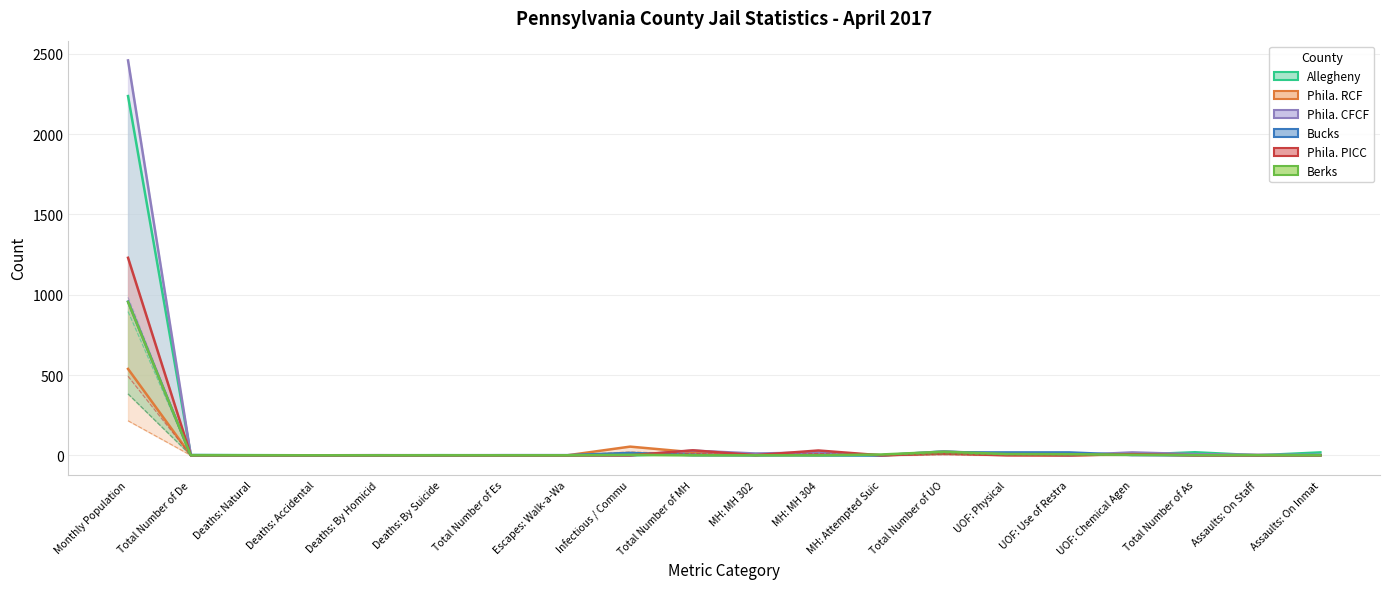

Where do Phila. CFCF and Phila. PICC first cross each other?

Monthly Population and Total Number of De